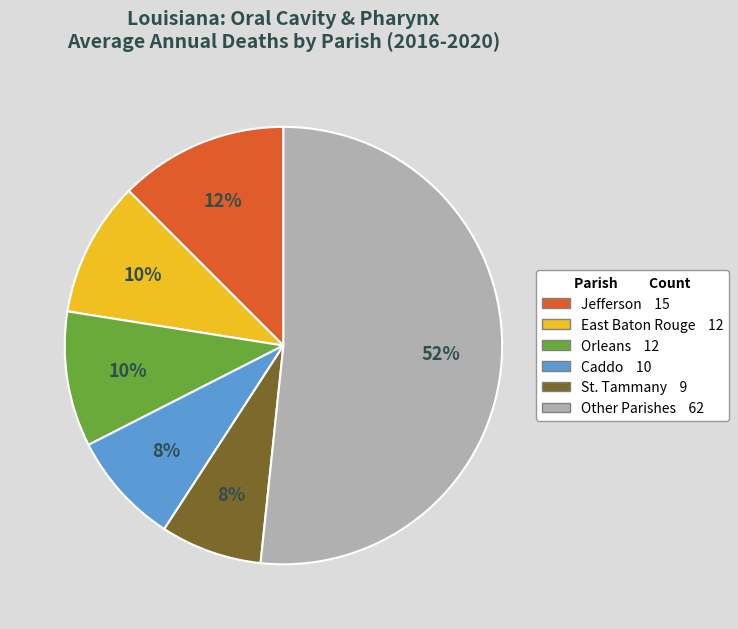

How many segments does this pie chart have?

6